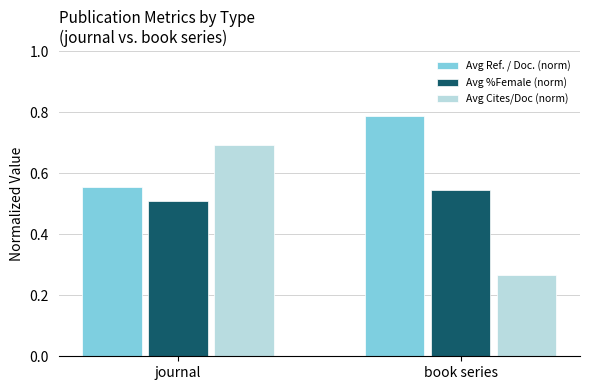

What is the total value across all series at book series?

1.6